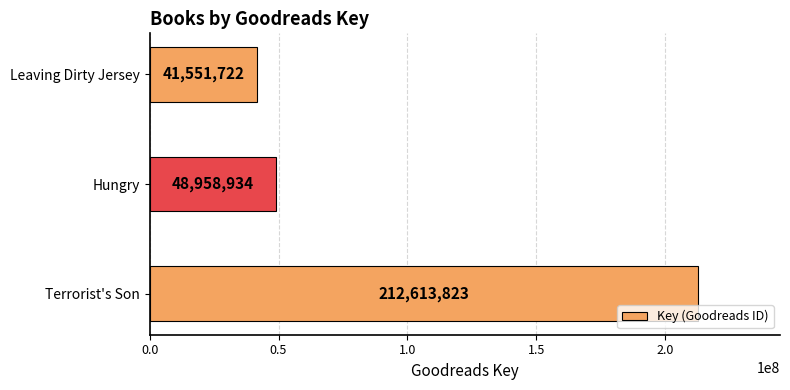

The value at Terrorist's Son is 212613823. True or false?

True